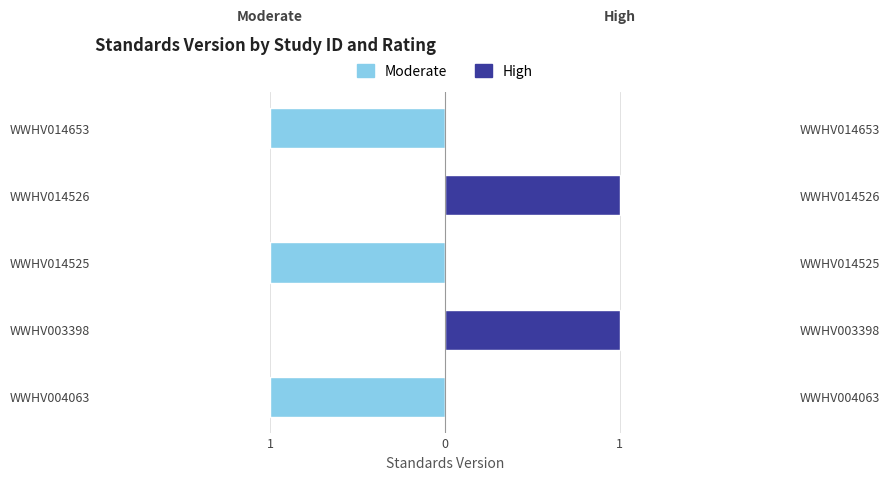

How many data points in Moderate are above -1?

2